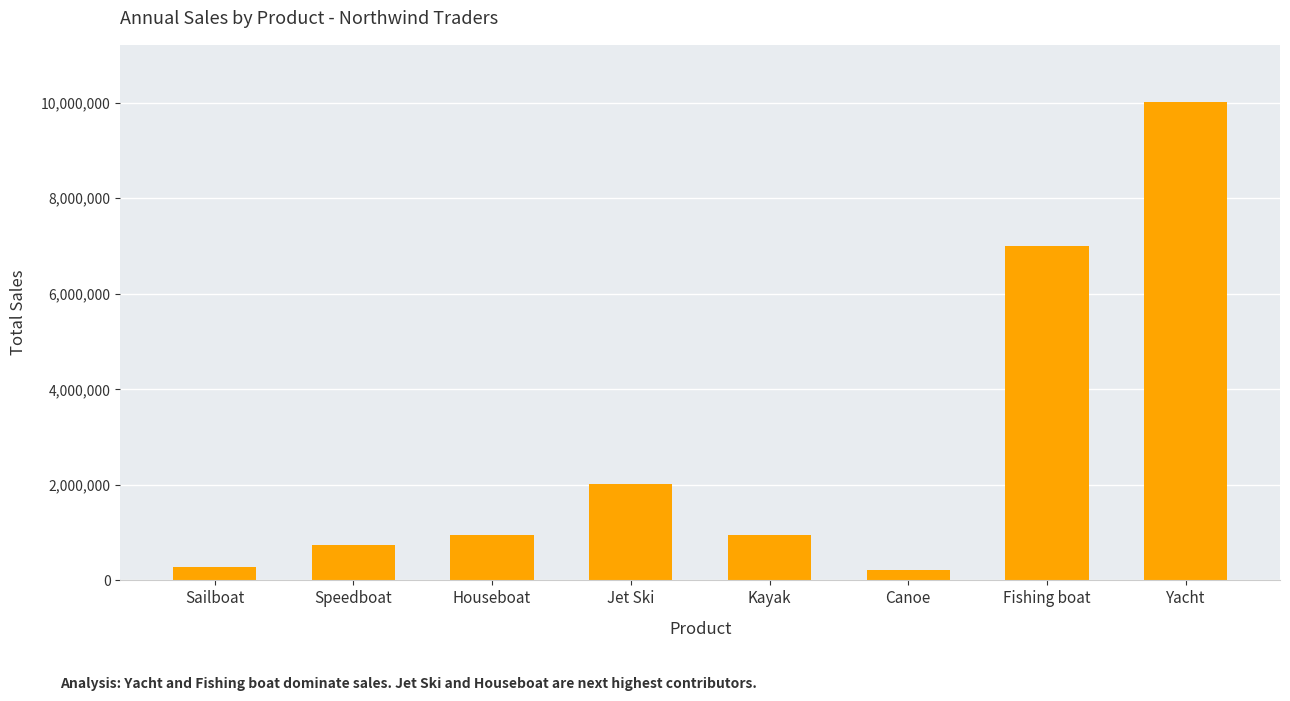

What is the average value?

2774750